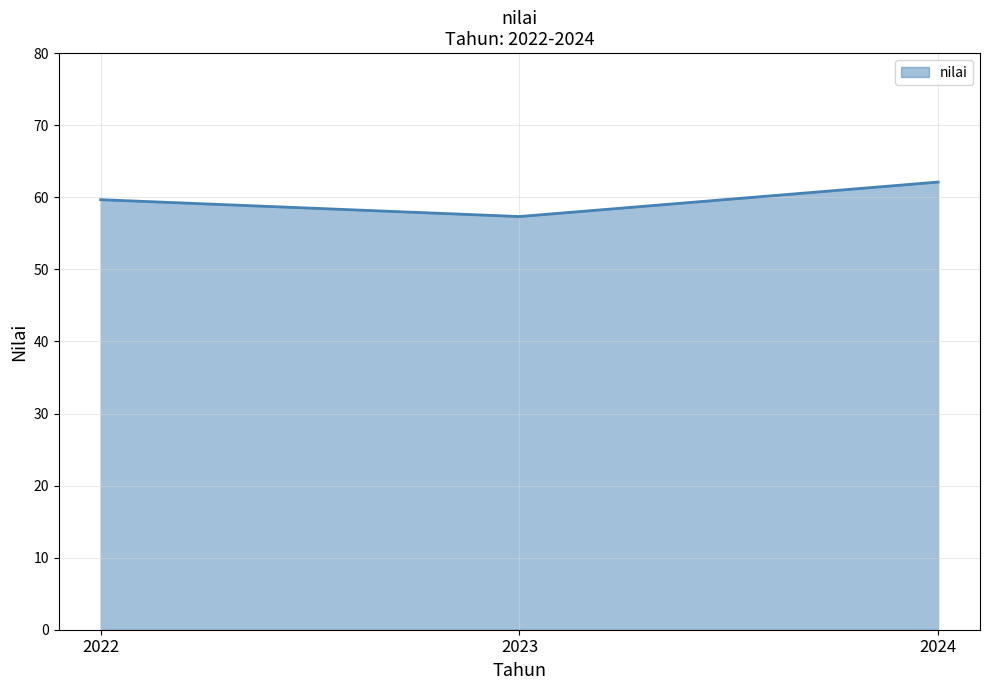

What is the difference between the second highest and minimum values?

2.3